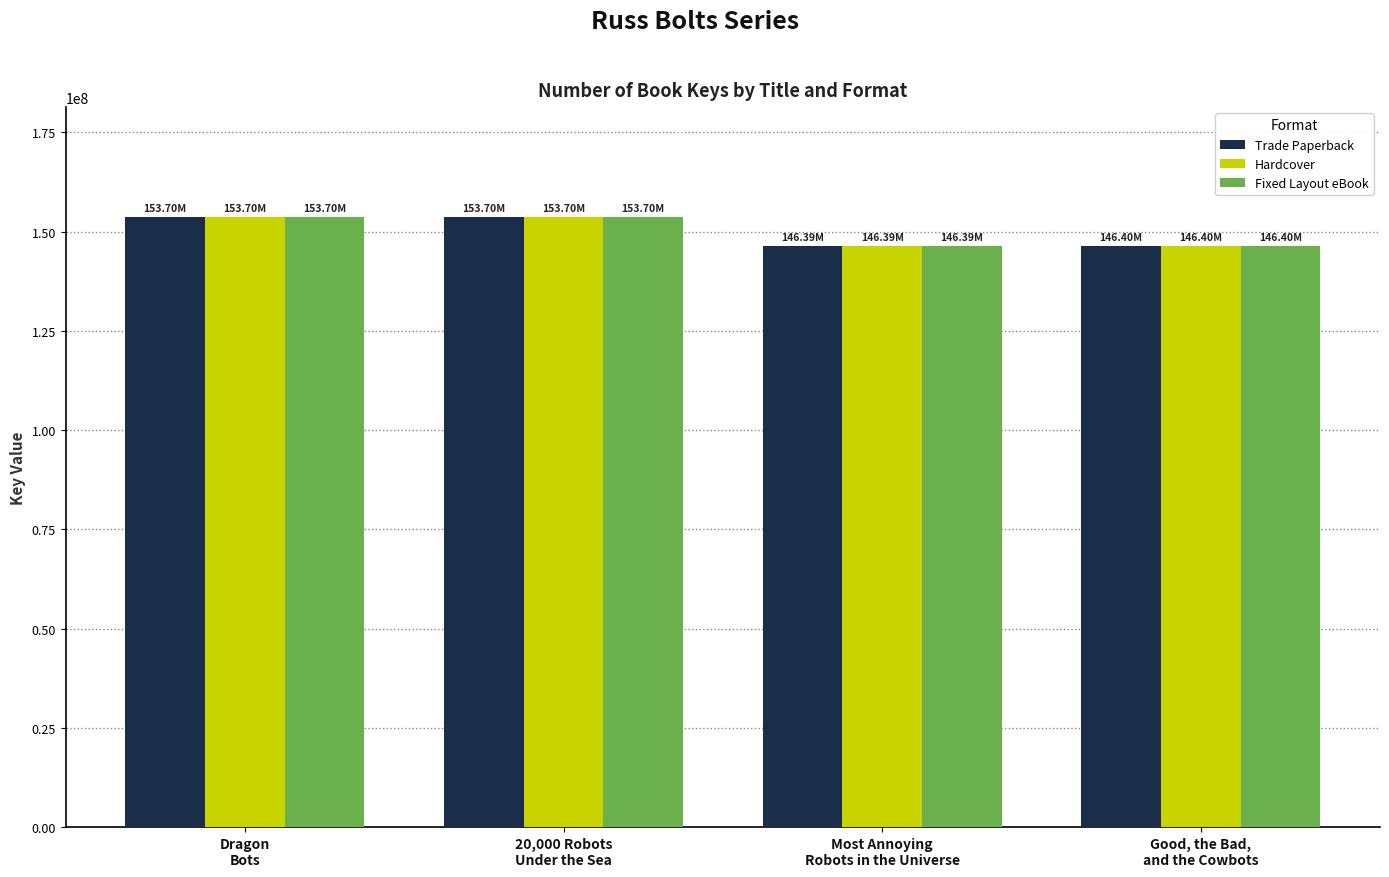

What is the total value across all series at Good, the Bad,
and the Cowbots?

439187529